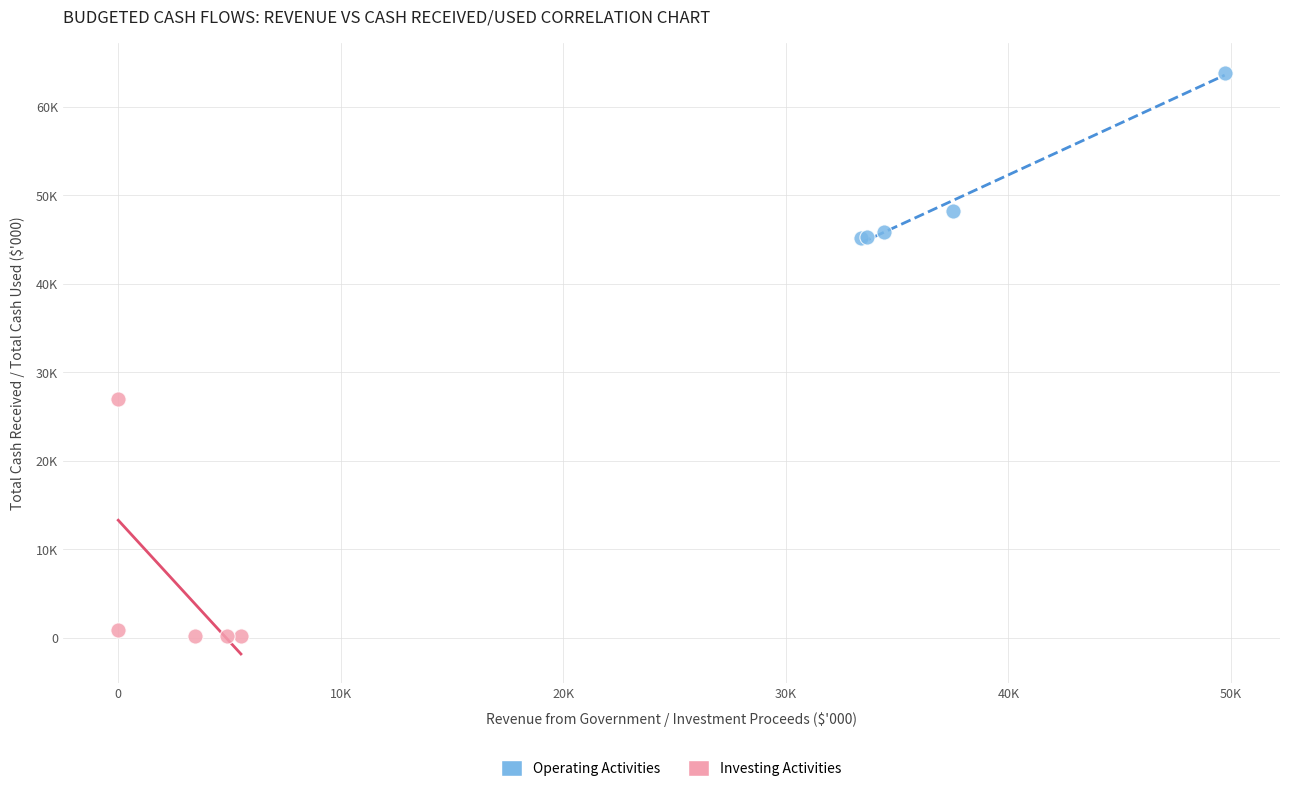

Which series contains the highest Y value?

Operating Activities